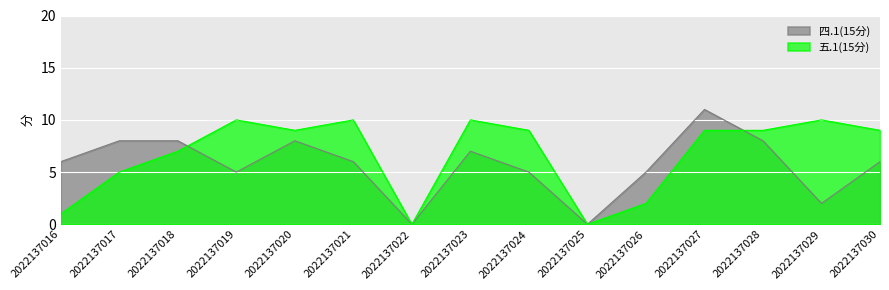

After their last crossing, which series has the higher values: 四.1(15分) or 五.1(15分)?

五.1(15分)